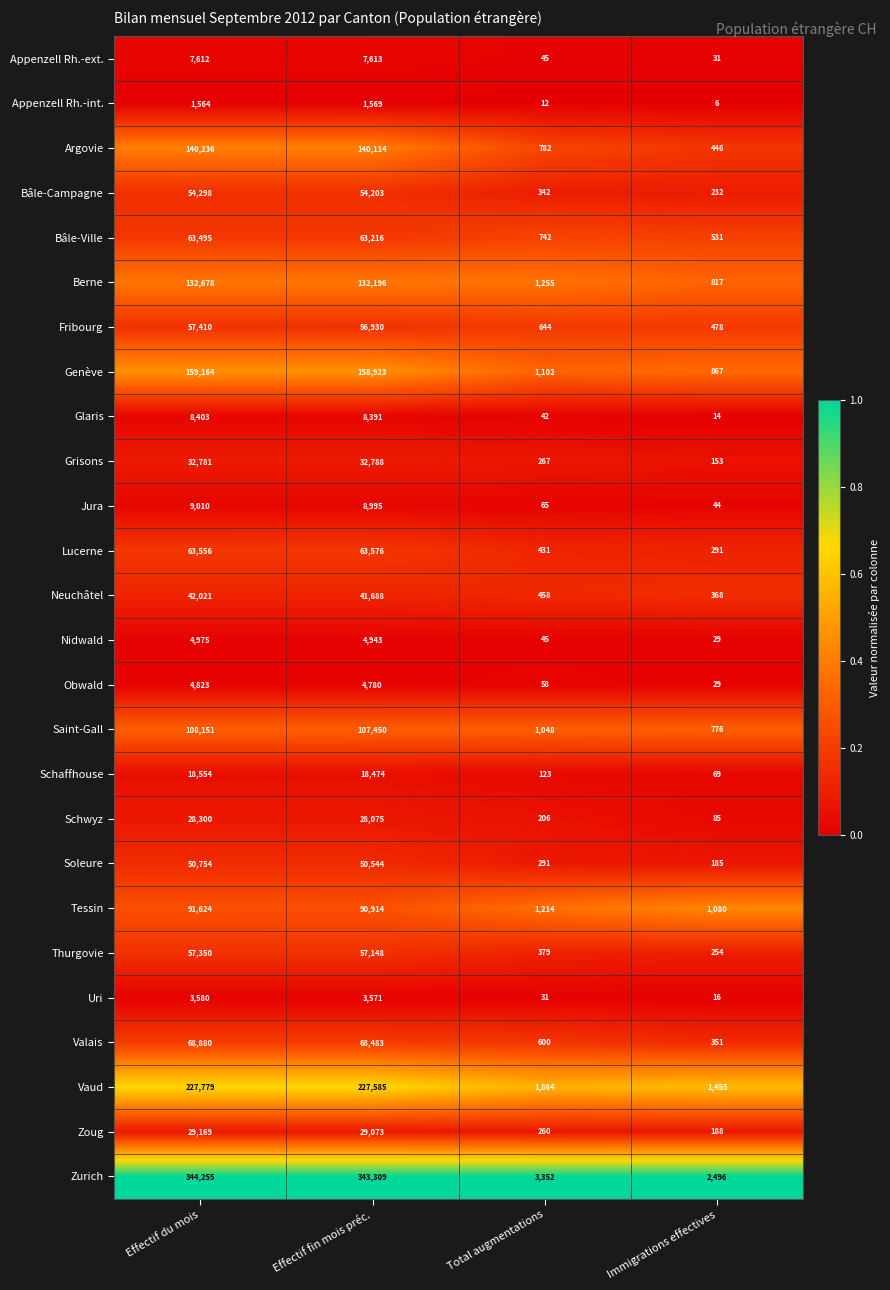

Rank the series at Effectif fin mois préc. from lowest to highest value.

Appenzell Rh.-int., Uri, Obwald, Nidwald, Appenzell Rh.-ext., Glaris, Jura, Schaffhouse, Schwyz, Zoug, Grisons, Neuchâtel, Soleure, Bâle-Campagne, Fribourg, Thurgovie, Bâle-Ville, Lucerne, Valais, Tessin, Saint-Gall, Berne, Argovie, Genève, Vaud, Zurich